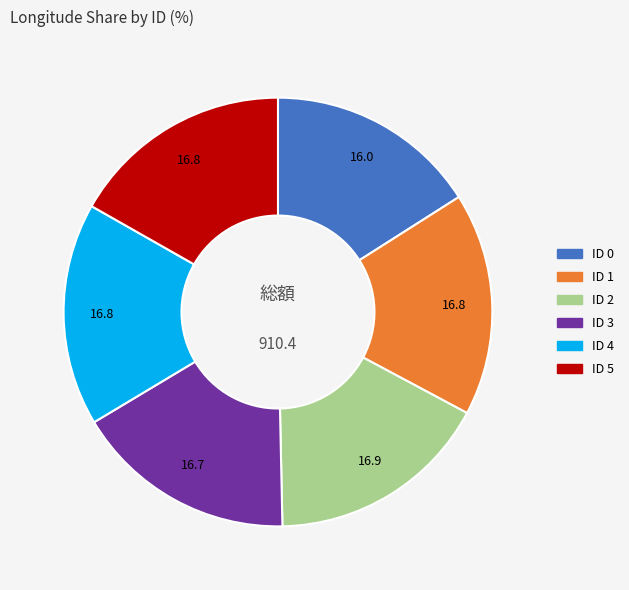

Is there a majority slice in this chart?

No